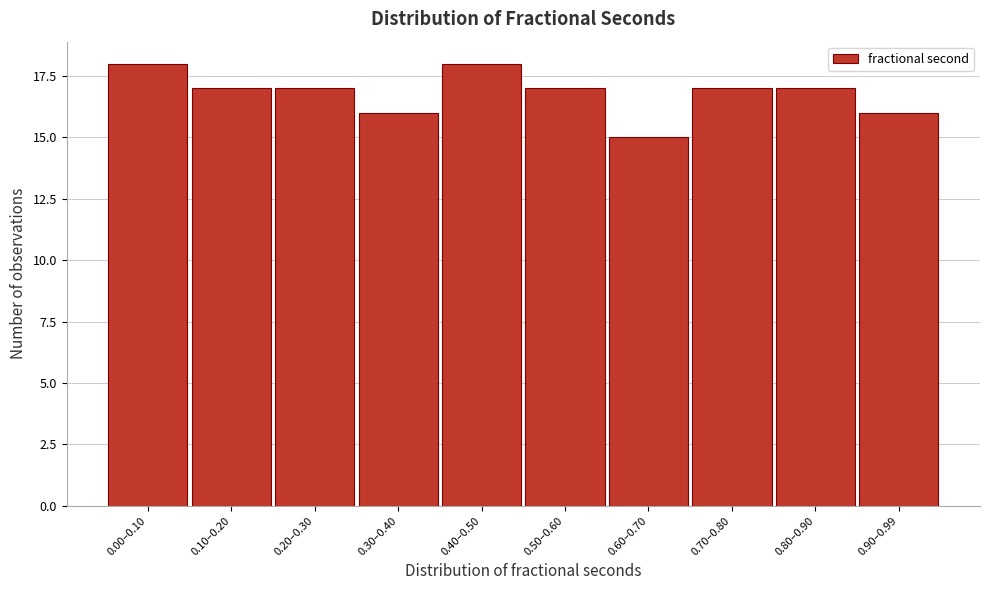

Reading right to left, list all the values displayed in this chart.

0.90–0.99=16	0.80–0.90=17	0.70–0.80=17	0.60–0.70=15	0.50–0.60=17	0.40–0.50=18	0.30–0.40=16	0.20–0.30=17	0.10–0.20=17	0.00–0.10=18